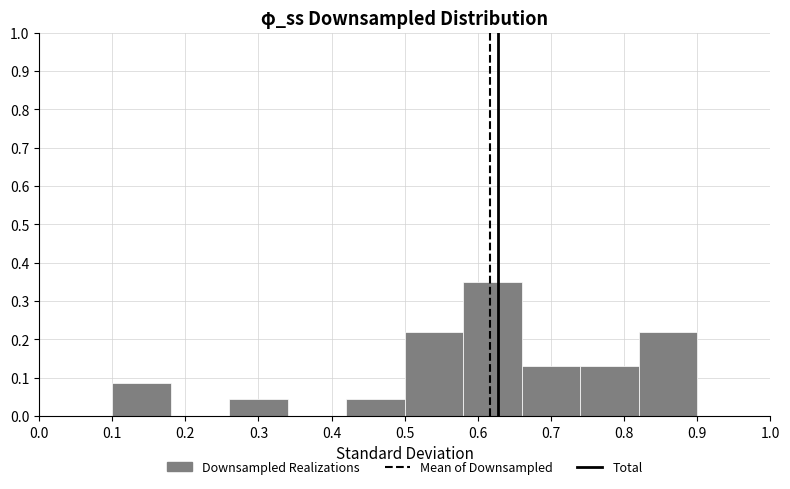

Reading left to right, list every bar in this chart as the range it spans on the x-axis followed by its height. The values are not printed on the chart, so give them approximately, as read against the axis.

0.10 to 0.18: 0.09
0.18 to 0.26: 0
0.26 to 0.34: 0.04
0.34 to 0.42: 0
0.42 to 0.50: 0.04
0.50 to 0.58: 0.22
0.58 to 0.66: 0.35
0.66 to 0.74: 0.13
0.74 to 0.82: 0.13
0.82 to 0.90: 0.22